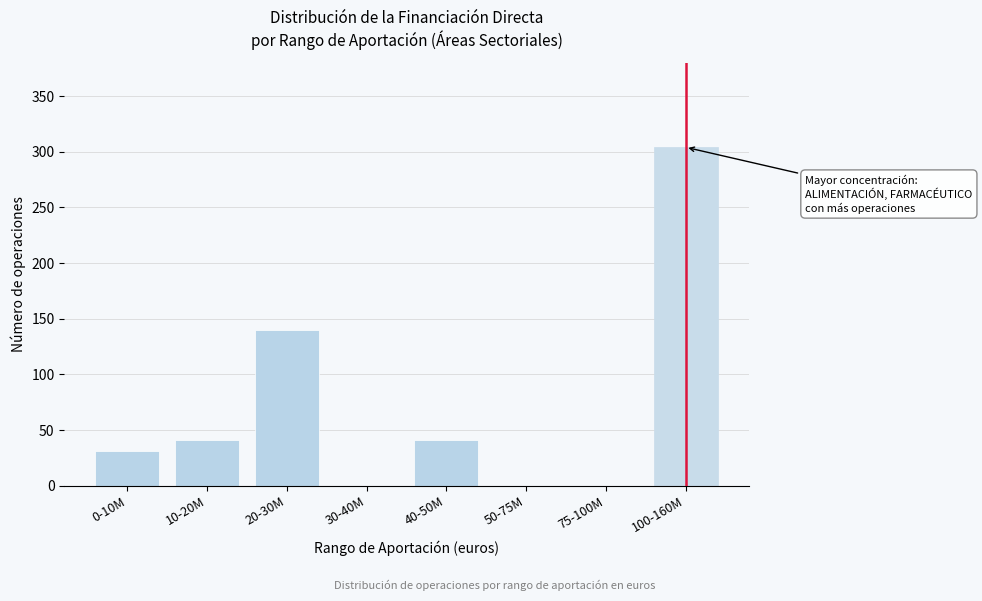

Reading right to left, what are all the values shown in this chart?

100-160M=304	75-100M=0	50-75M=0	40-50M=41	30-40M=0	20-30M=140	10-20M=41	0-10M=31